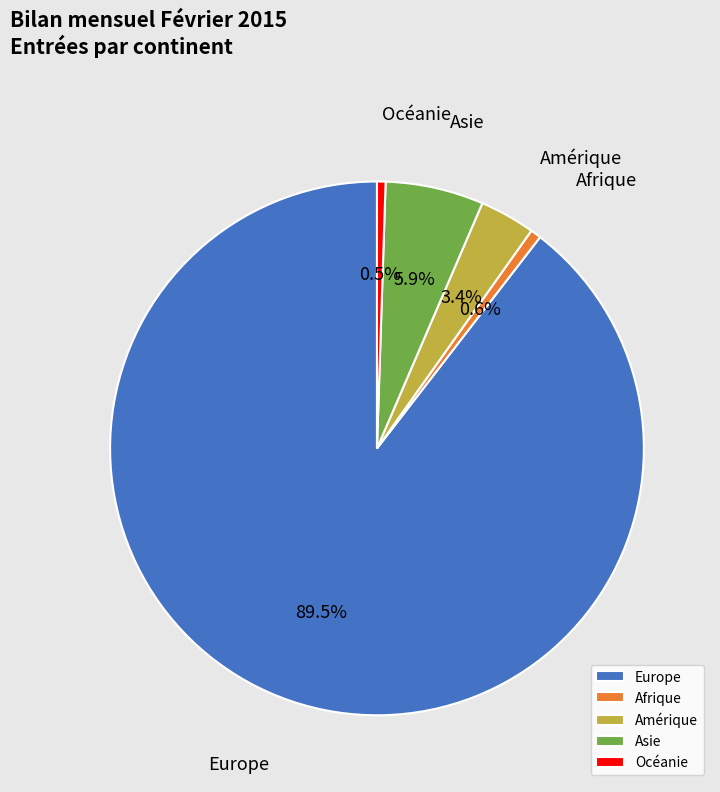

Which category has the biggest portion of the pie?

Europe